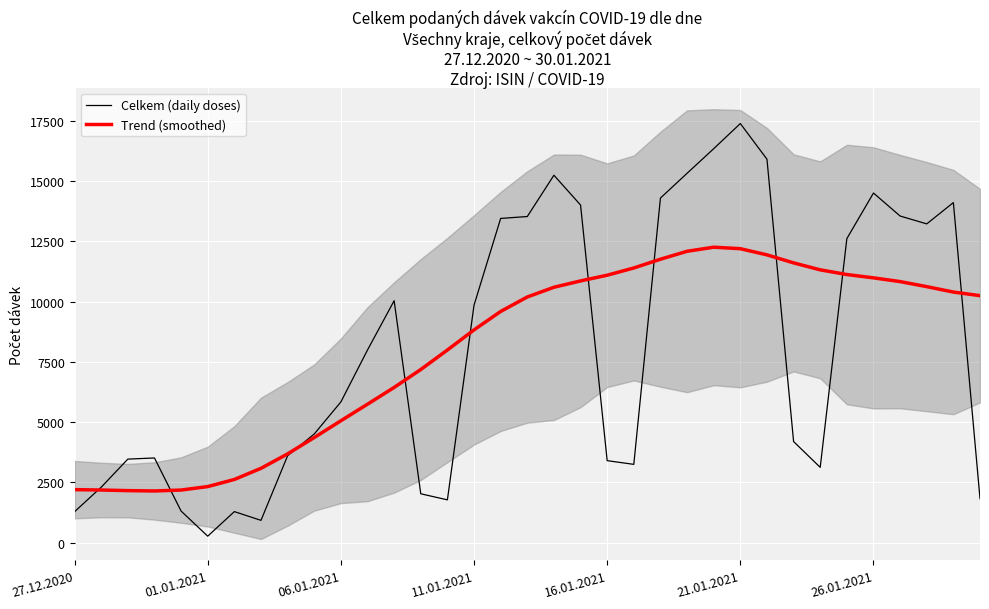

At 19, list the series in order from largest to smallest.

Celkem (daily doses), Trend (smoothed)